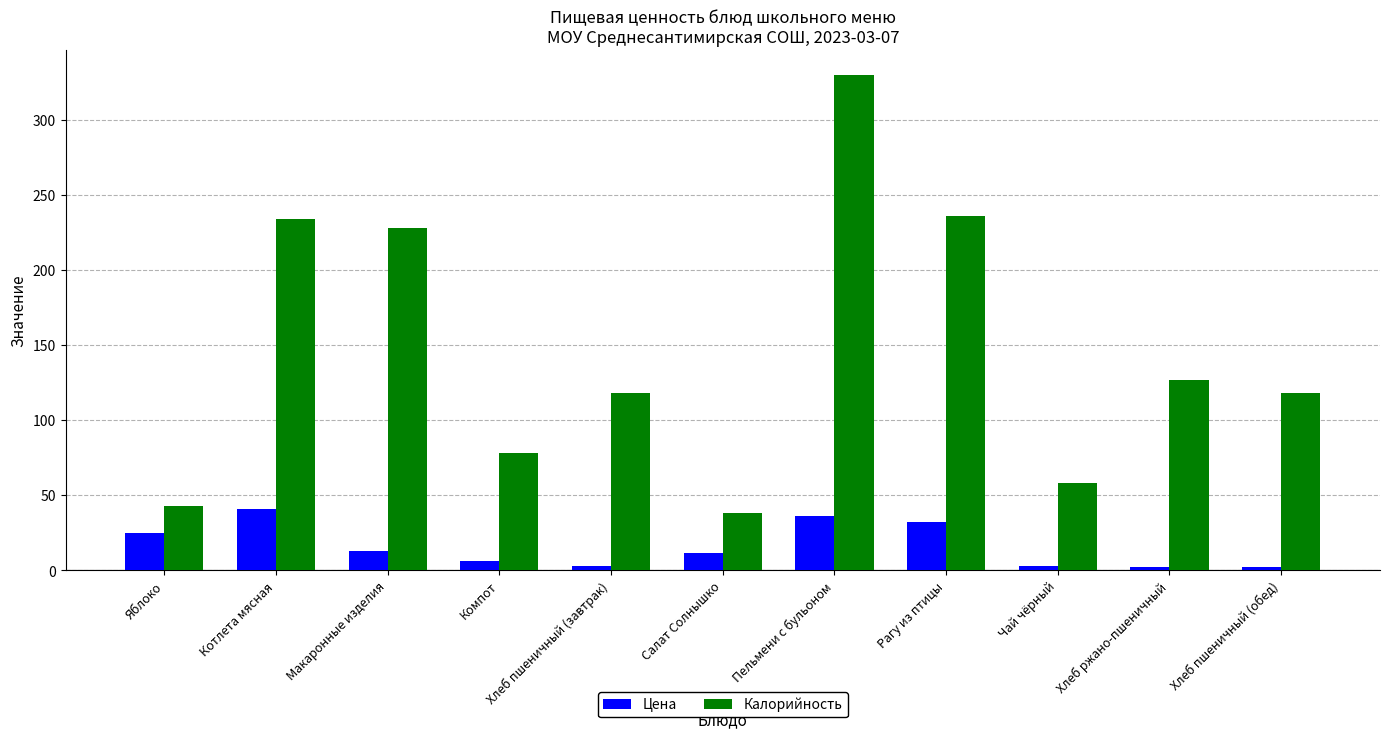

What position from the left is Хлеб пшеничный (завтрак)?

5